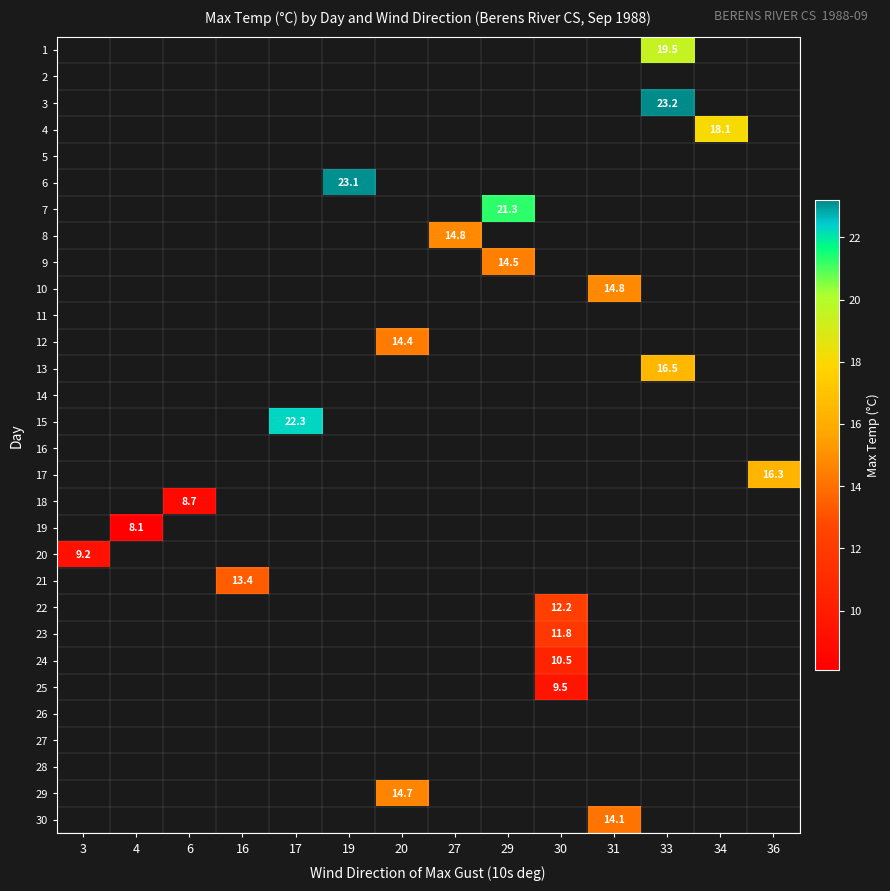

Between 36 and 33, which is larger?

33